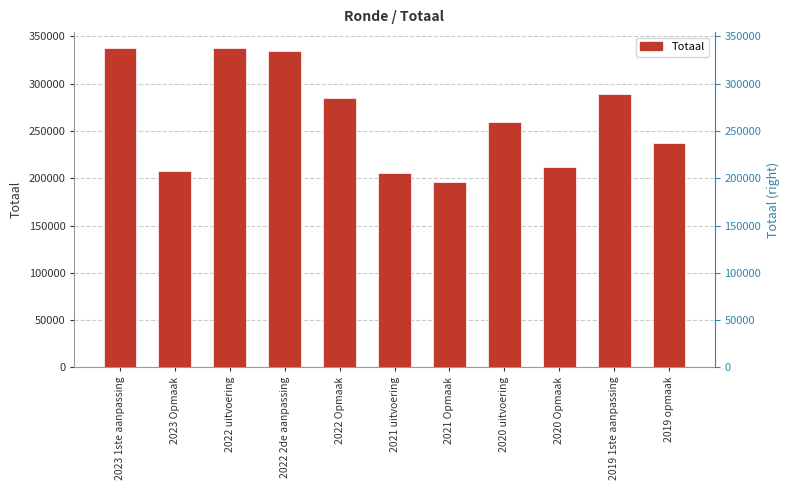

The chart shows a value of 154632 at 2019 opmaak. True or false?

False